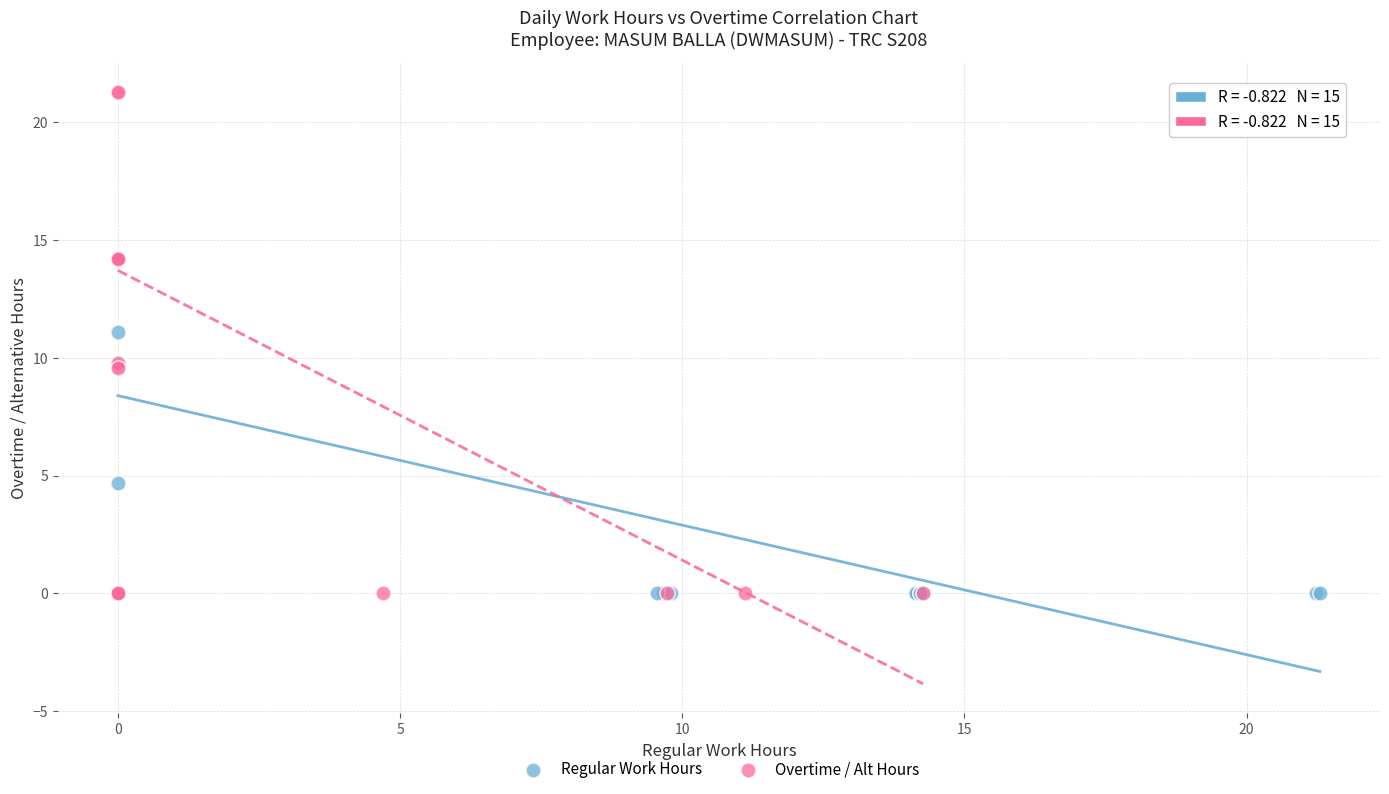

Which series has the widest spread of Y values?

Overtime / Alt Hours